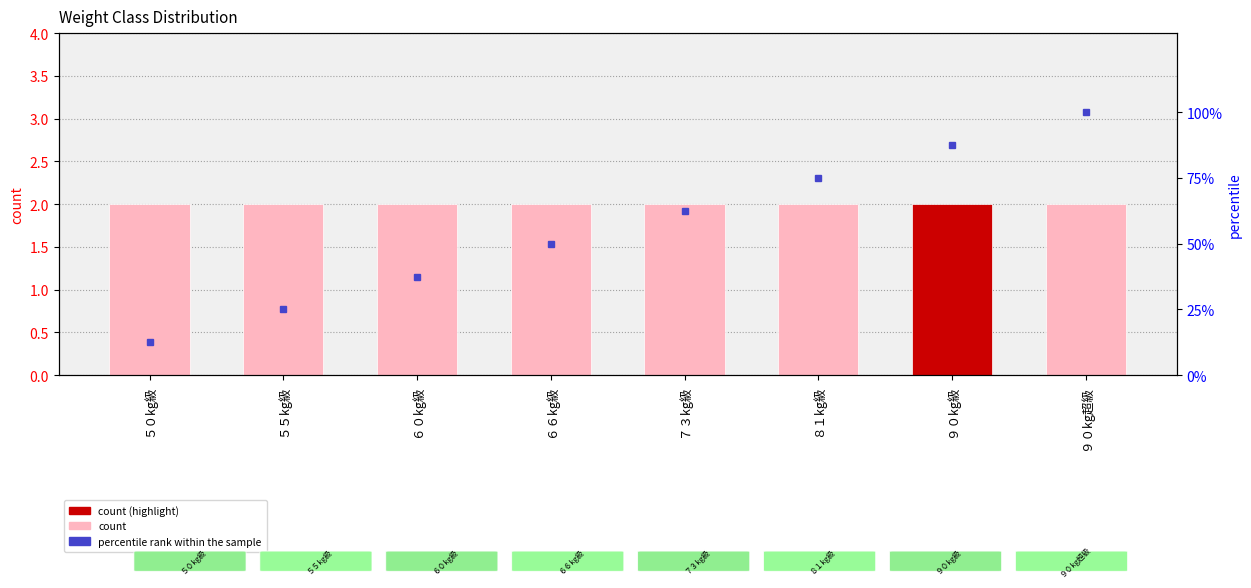

Between ６６kg級 and ９０kg超級, which series saw the biggest shift?

percentile rank within the sample